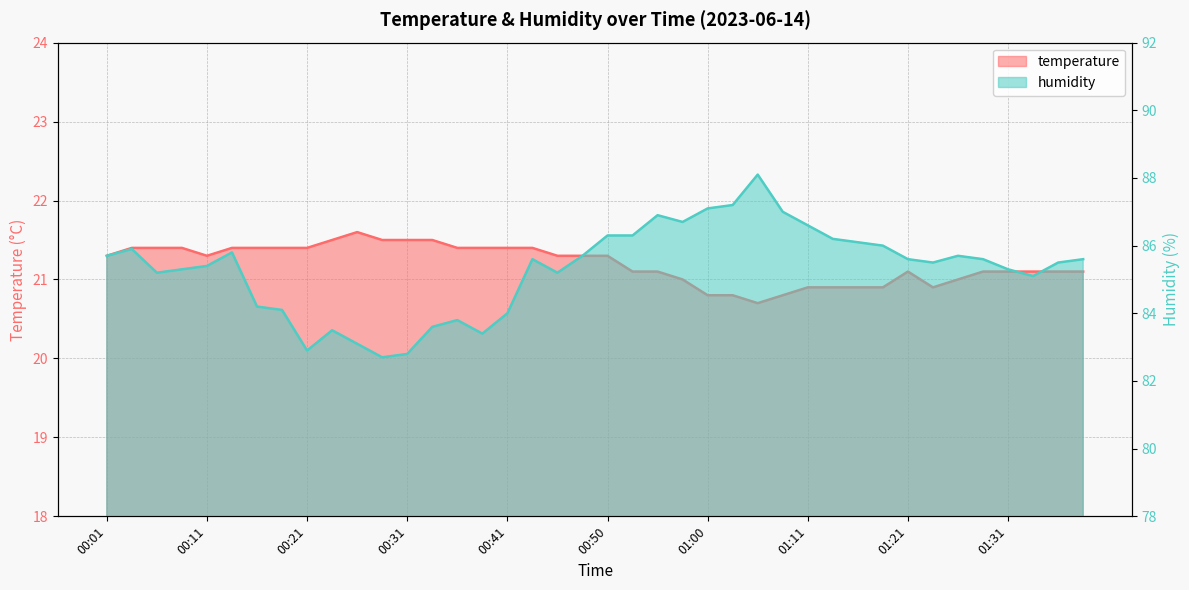

At which category does humidity reach its first local peak?

00:04